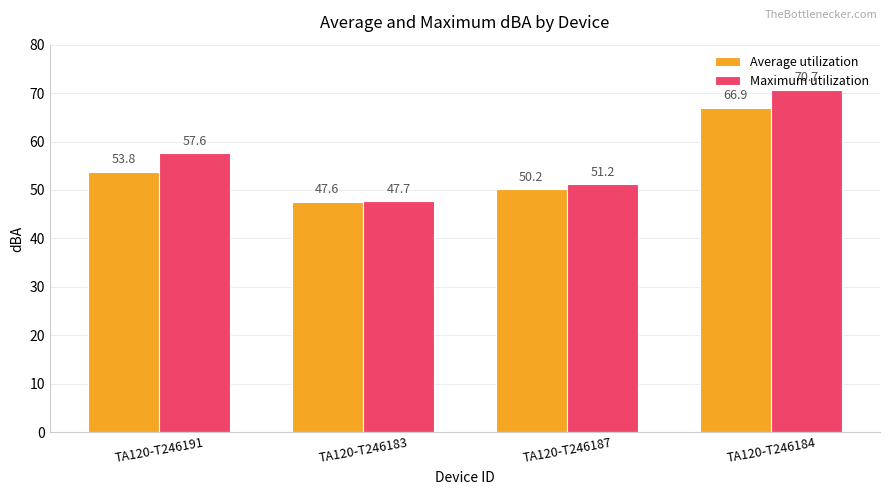

True or false: Maximum utilization has a value of 68.8 at TA120-T246187.

False